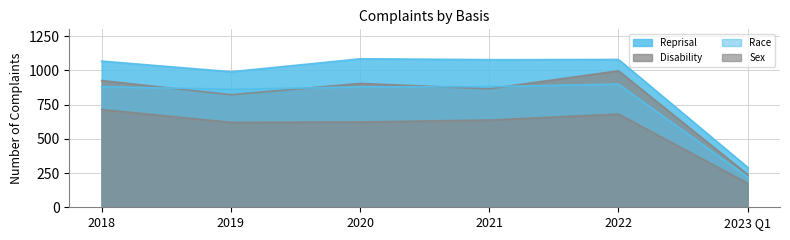

Which series changed the most between 2018 and 2022?

Disability